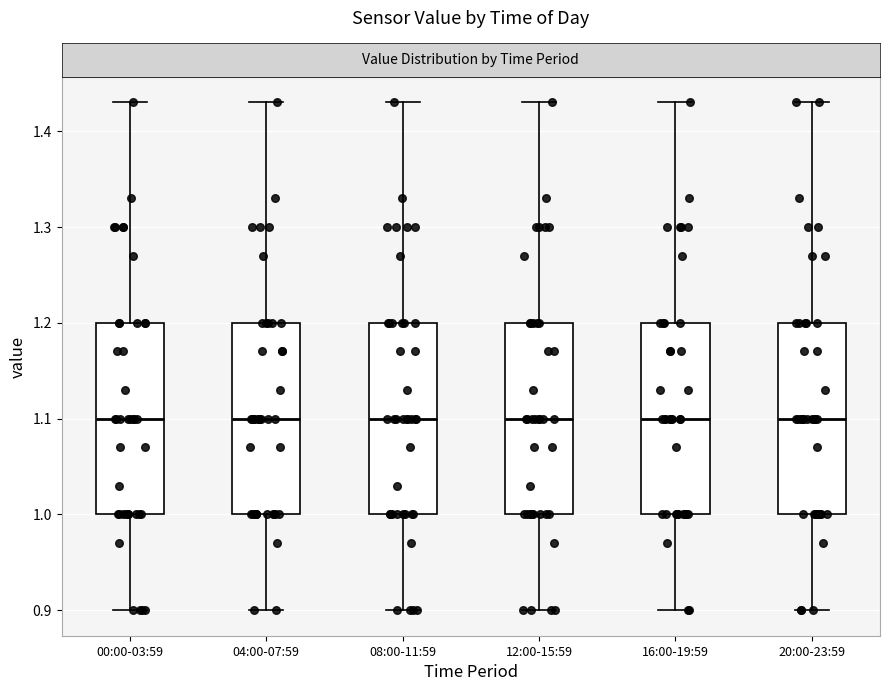

Reading left to right, transcribe this box plot: for each box, give where its median line is, the range the box spans, and where its two whiskers end, as read against the y-axis. The values are not printed on the chart, so give them approximately, as read against the axis.

00:00-03:59: median 1.10, box 1.00 to 1.20, whiskers 0.90 to 1.43
04:00-07:59: median 1.10, box 1.00 to 1.20, whiskers 0.90 to 1.43
08:00-11:59: median 1.10, box 1.00 to 1.20, whiskers 0.90 to 1.43
12:00-15:59: median 1.10, box 1.00 to 1.20, whiskers 0.90 to 1.43
16:00-19:59: median 1.10, box 1.00 to 1.20, whiskers 0.90 to 1.43
20:00-23:59: median 1.10, box 1.00 to 1.20, whiskers 0.90 to 1.43